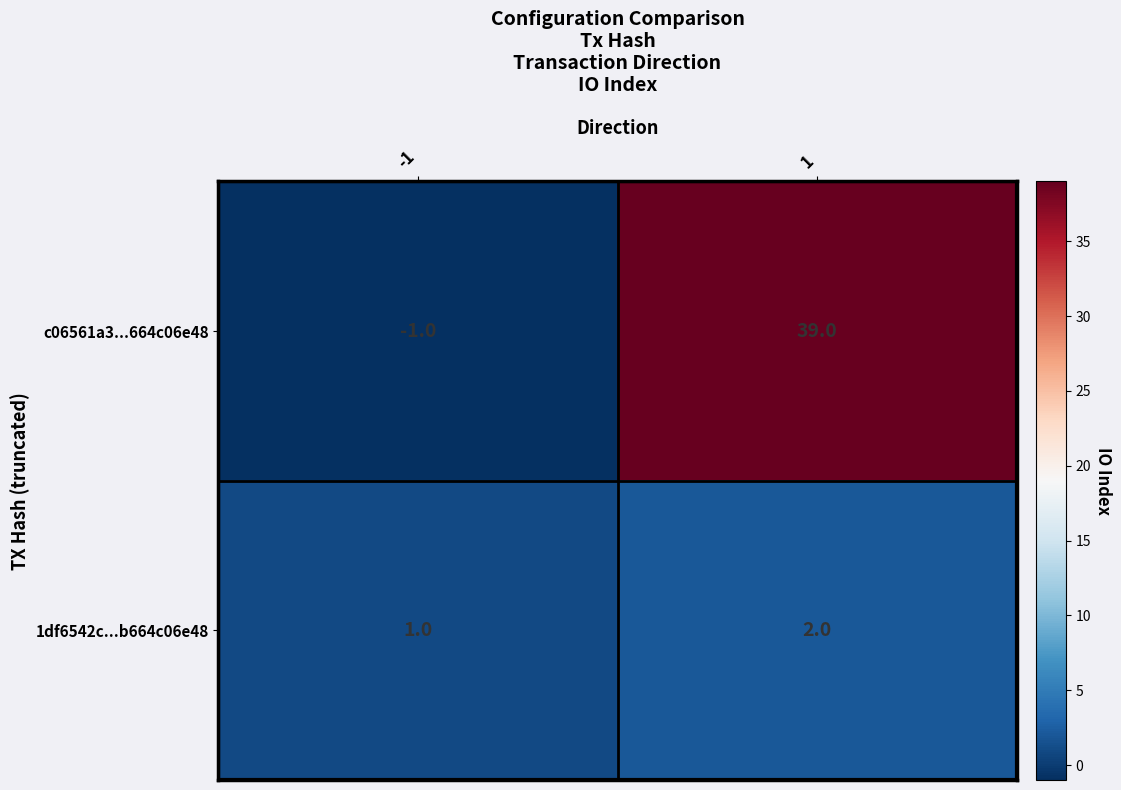

Which label corresponds to the largest value in the chart?

1